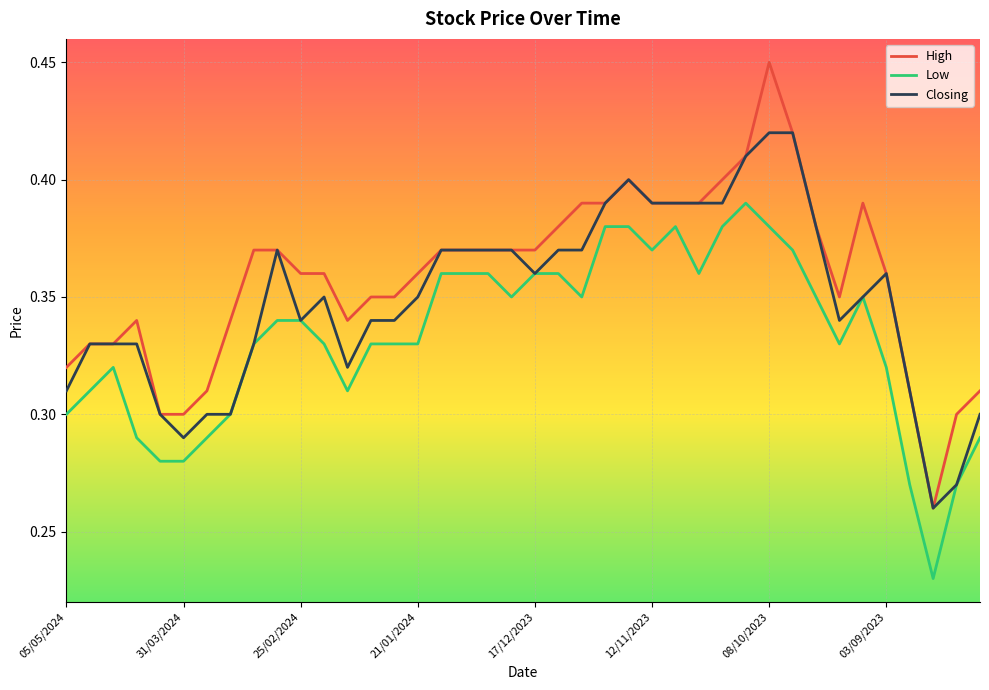

True or false: Closing has more than 0 points higher than both neighbors.

True